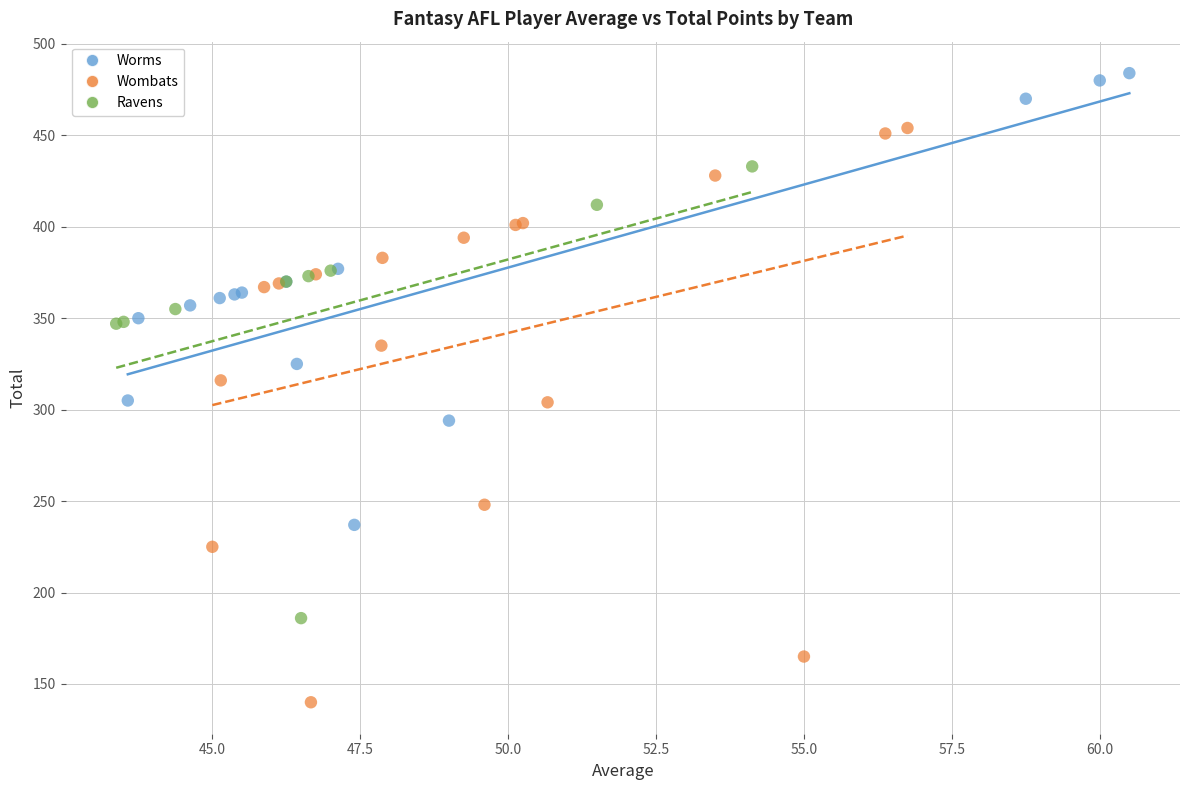

What are all the series names shown in the legend?

Worms, Wombats, Ravens